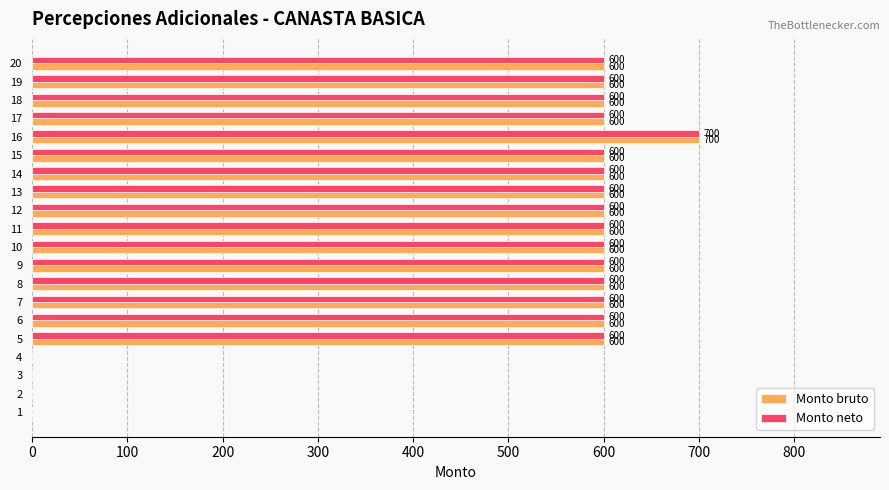

The value of Monto neto at 14 is 600. True or false?

True